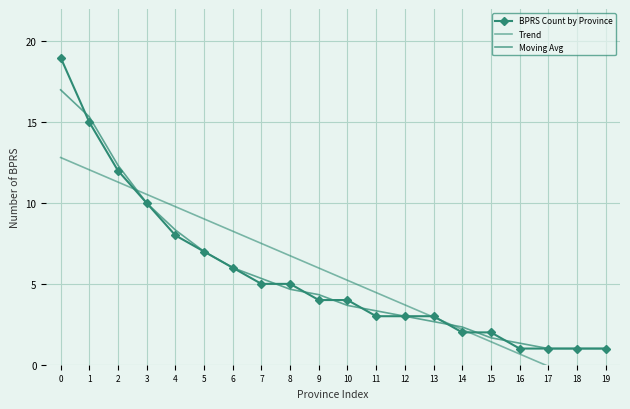

How many lines are shown in the chart?

3